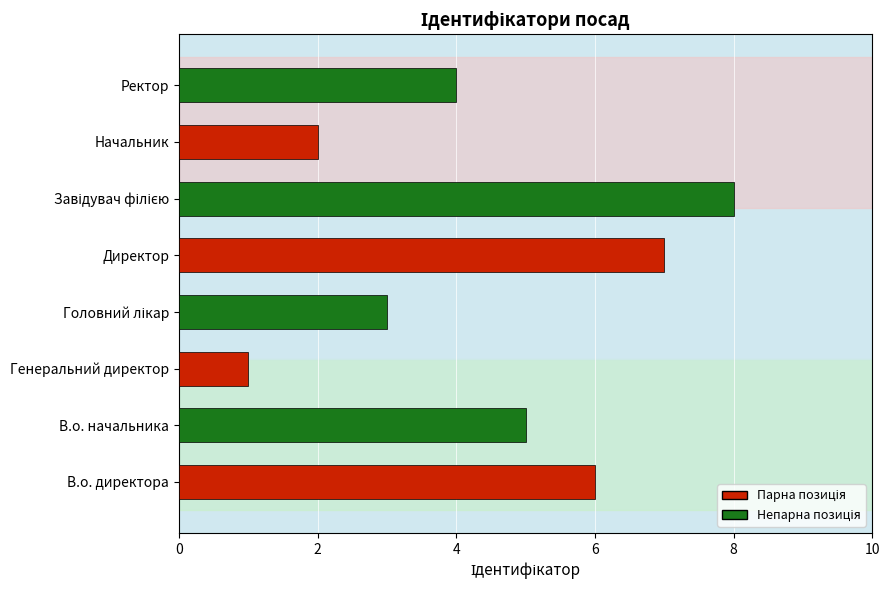

The value at Генеральний директор is 1. True or false?

True